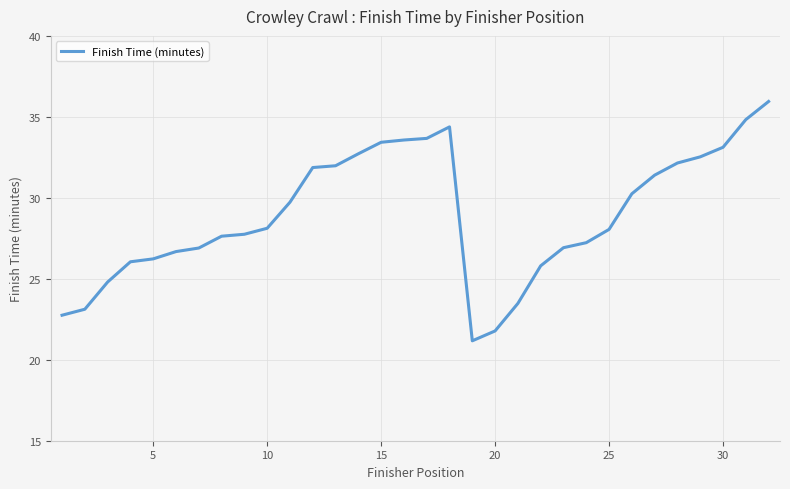

What is the smallest value displayed?

21.2